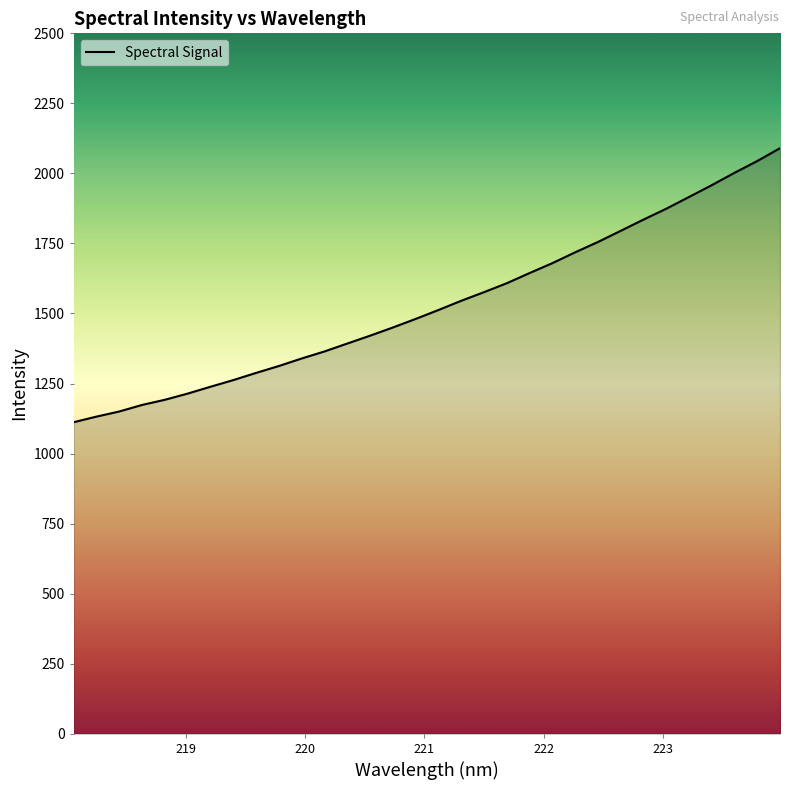

What is the smallest value displayed?

1111.9